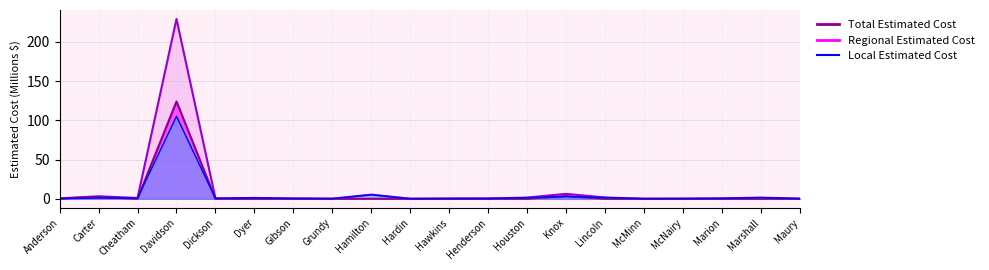

Is the value of Local Estimated Cost at McMinn greater than the value of Regional Estimated Cost at McNairy?

Yes